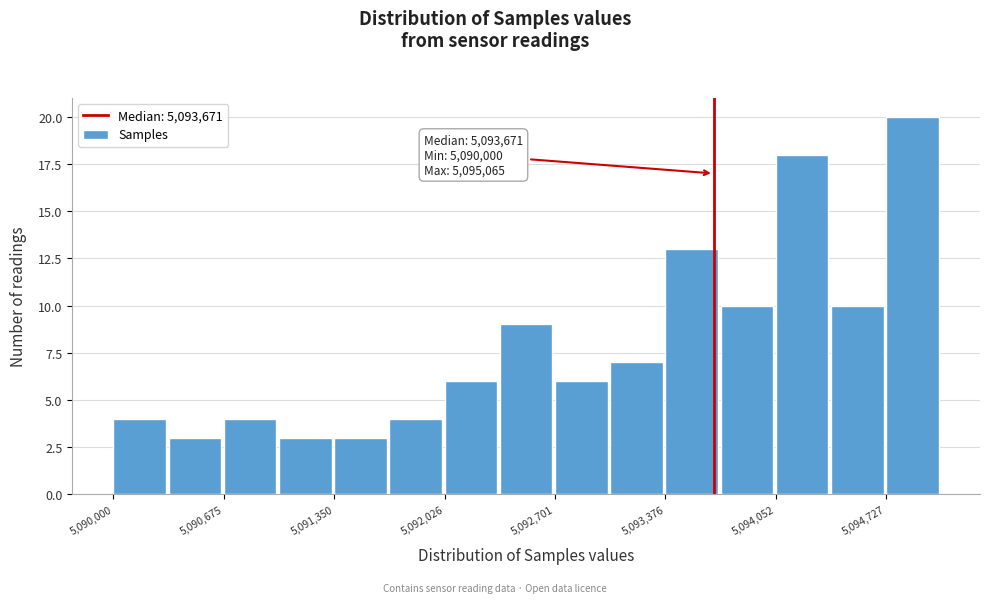

Around what value on the x-axis is the tallest bar? Give the approximate position of its centre, as read against the axis.

5094900